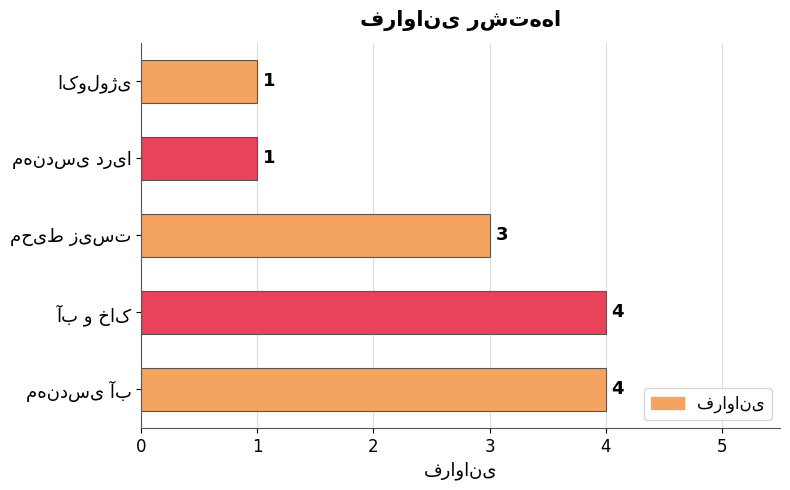

What is the greatest value displayed?

4